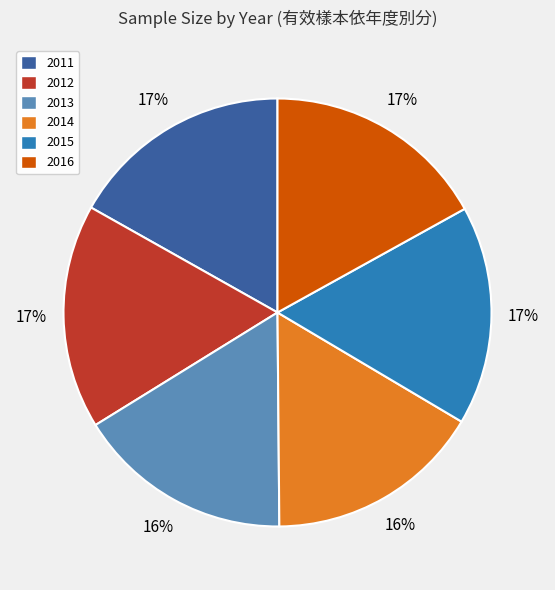

Is there a majority slice in this chart?

No